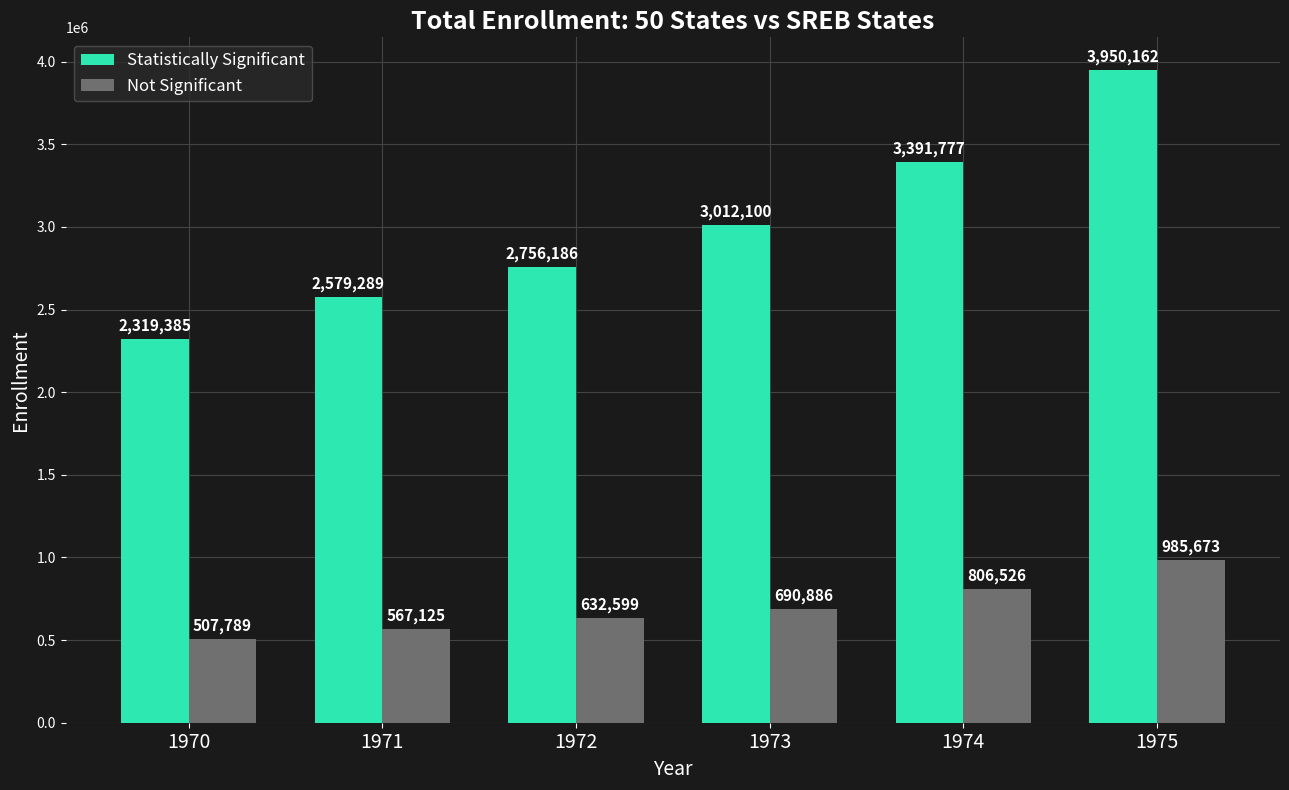

What are all the series names shown in the legend?

Statistically Significant, Not Significant